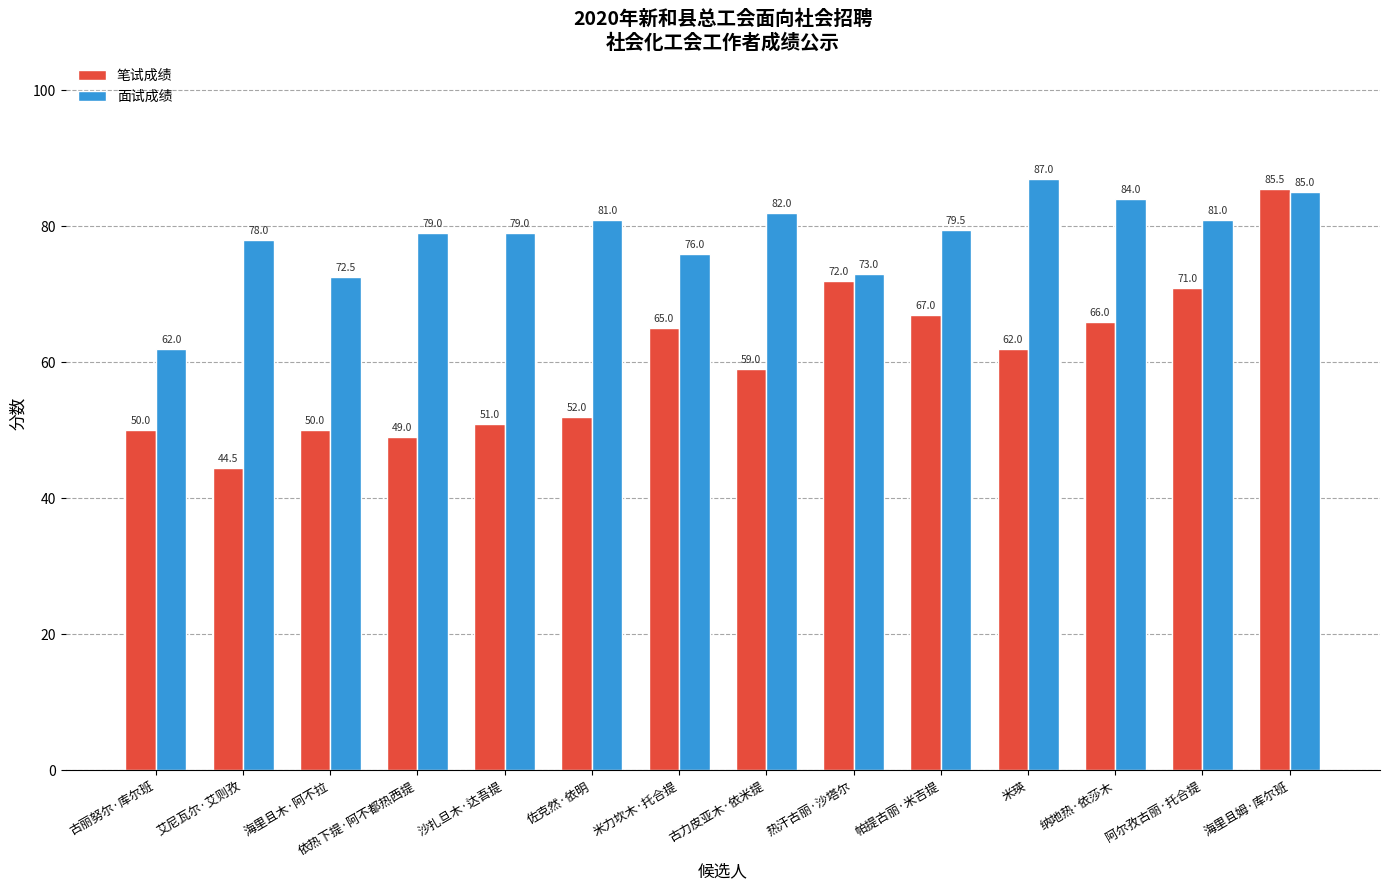

The value of 面试成绩 at 米力坎木·托合提 is 76.0. True or false?

True